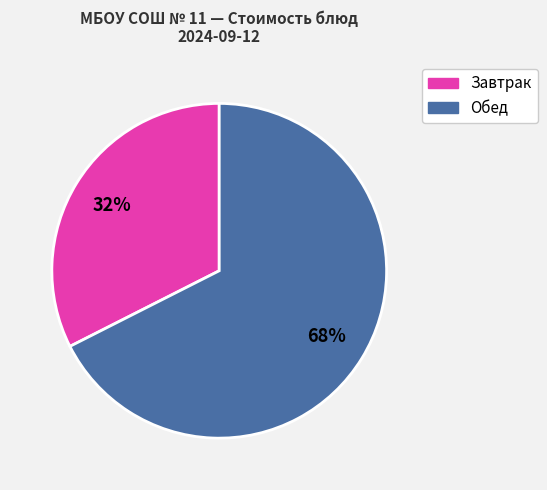

Is there a majority slice in this chart?

Yes